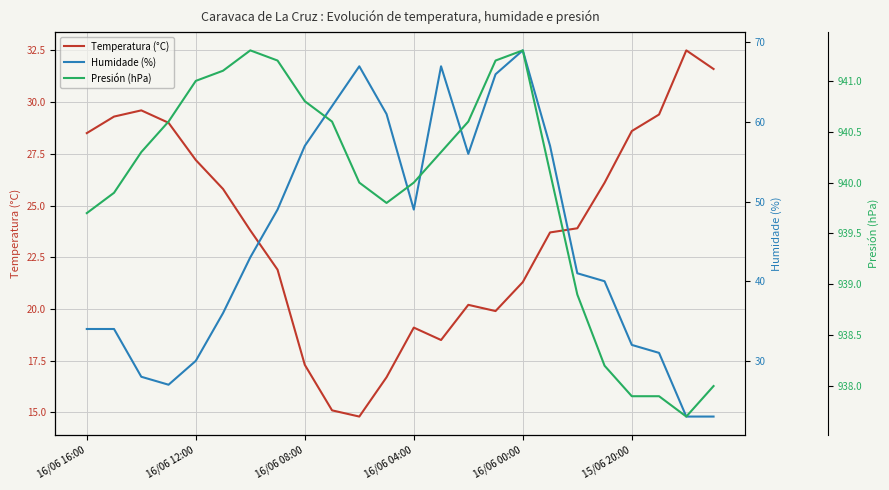

How many lines are shown in the chart?

3